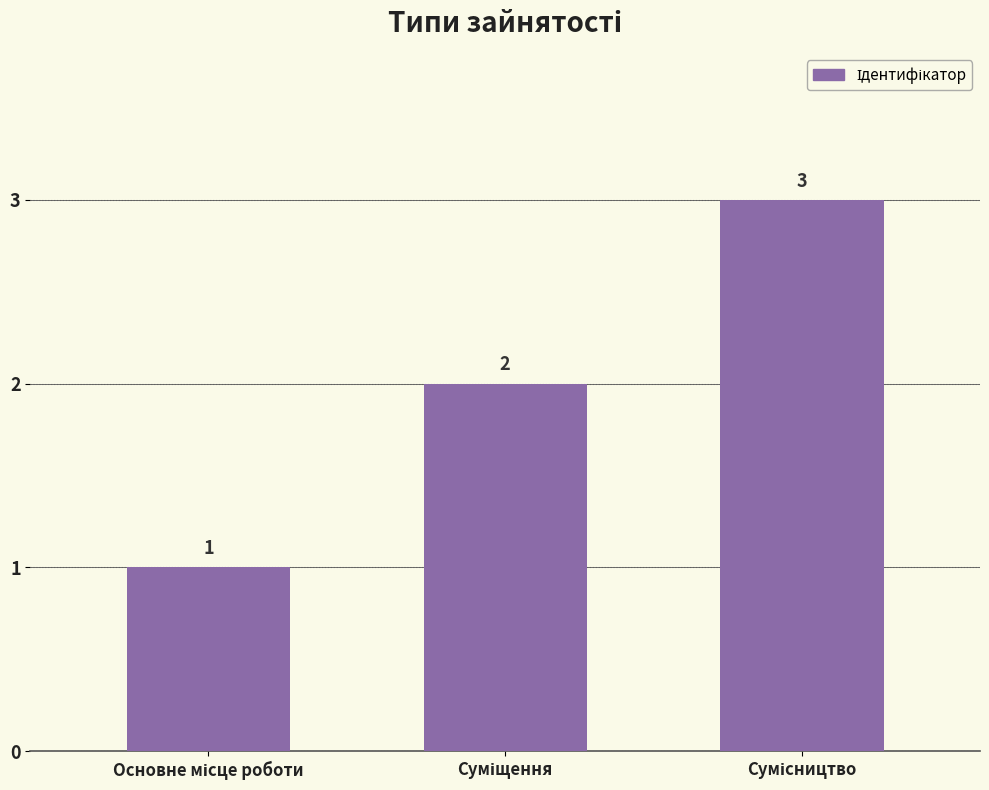

Count the values in the range 1 to 3.

3